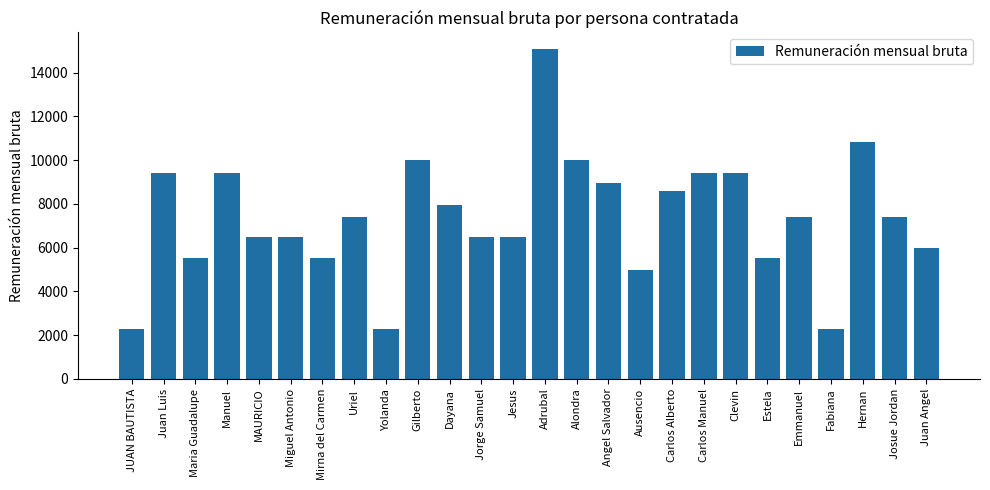

What is the label of the 22nd bar from the left?

Emmanuel